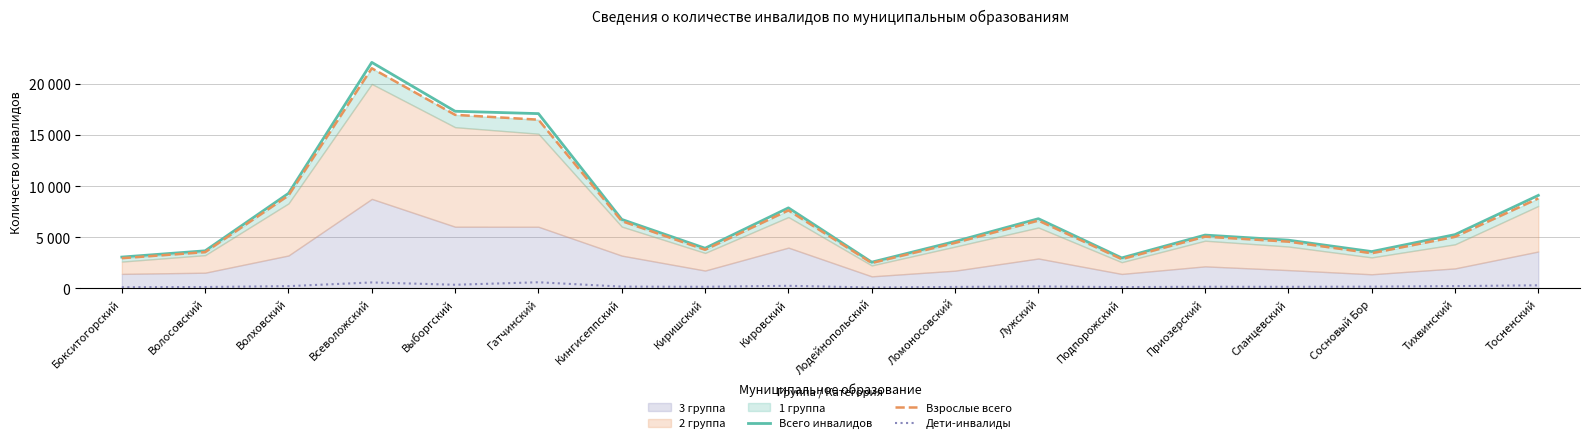

True or false: Взрослые всего and Всего инвалидов cross at least once.

False